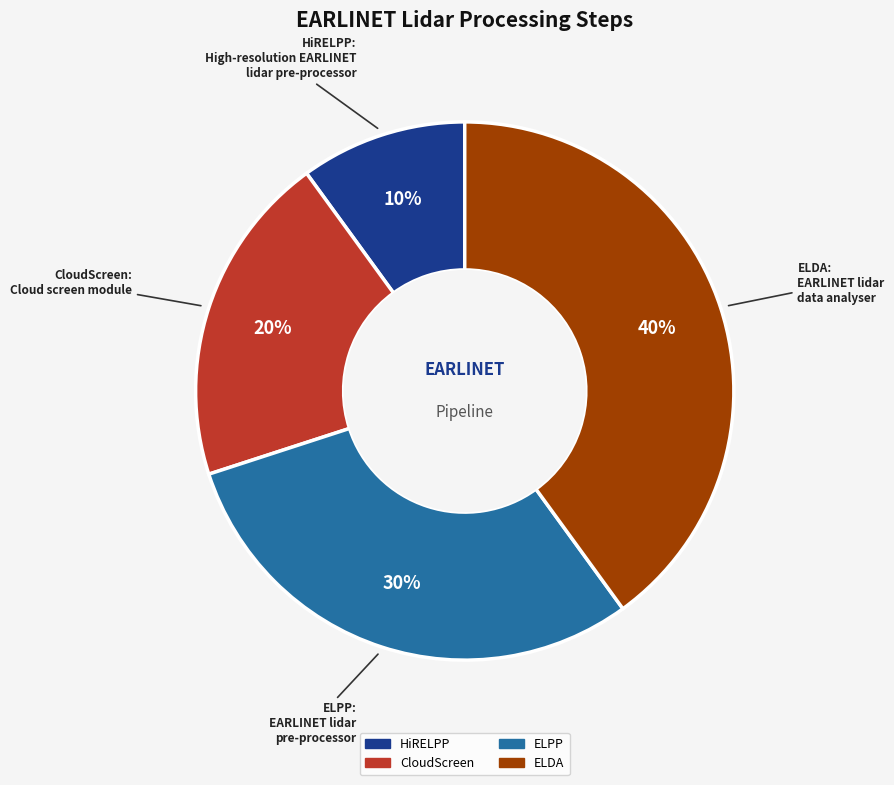

What is the largest slice in the pie chart?

ELDA